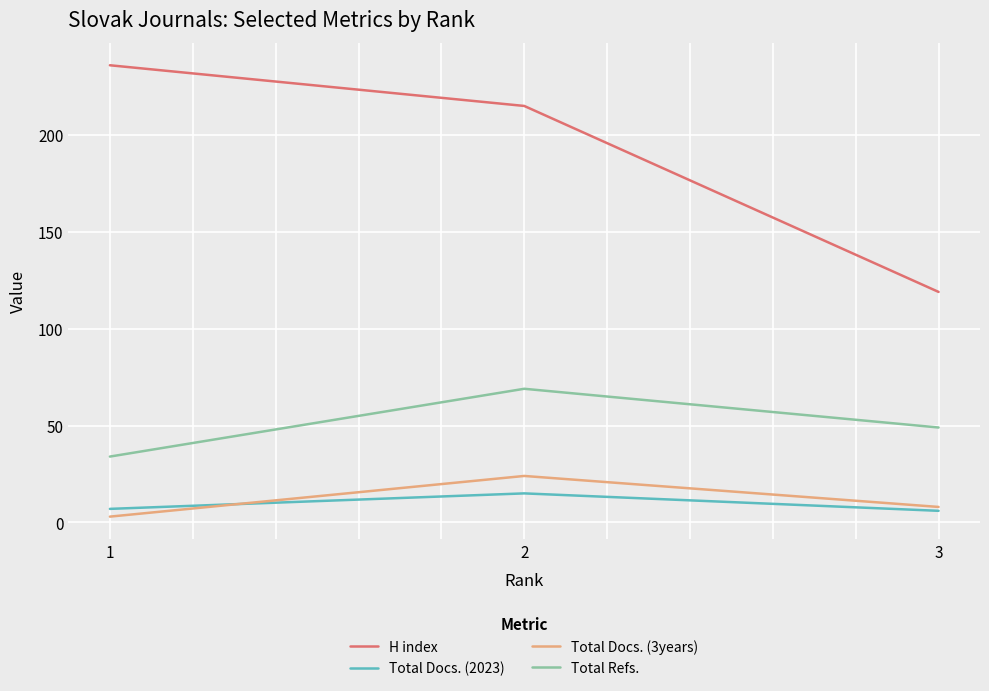

Read the Total Docs. (3years) value at 1, to the nearest 5.

5